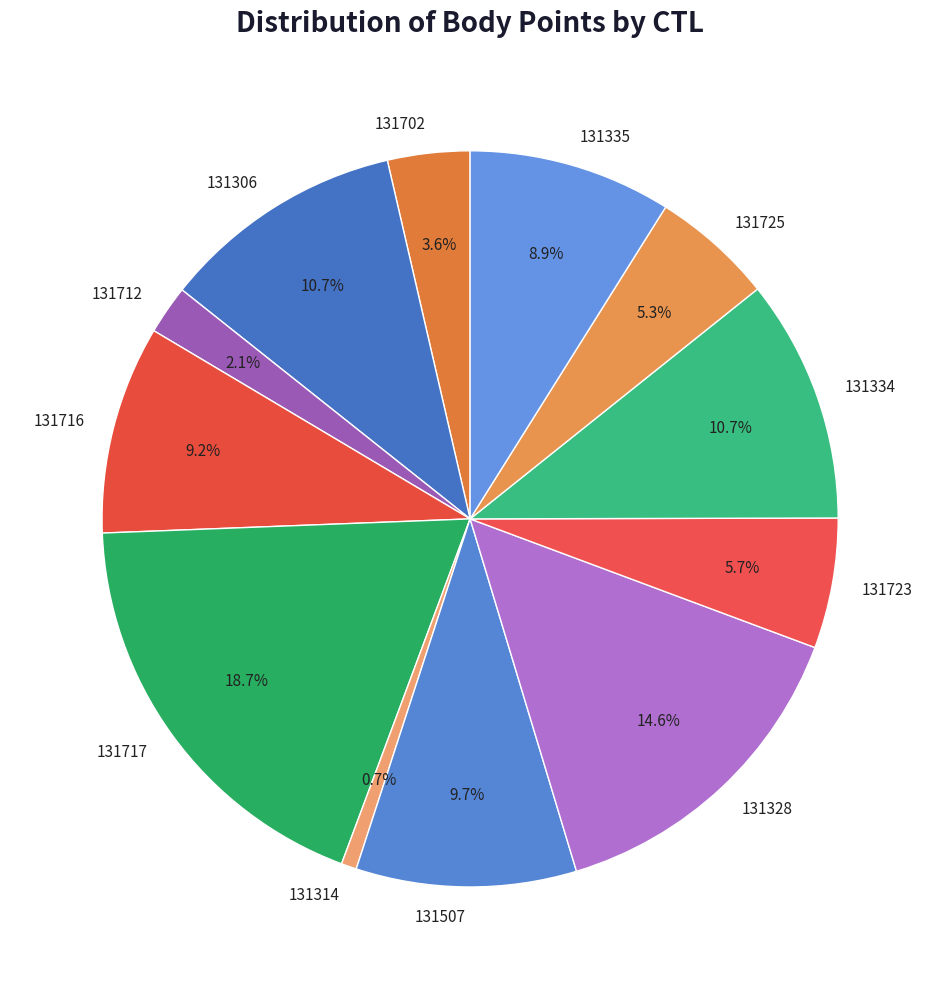

What percentage is the 131334 slice, to the nearest percent?

11%